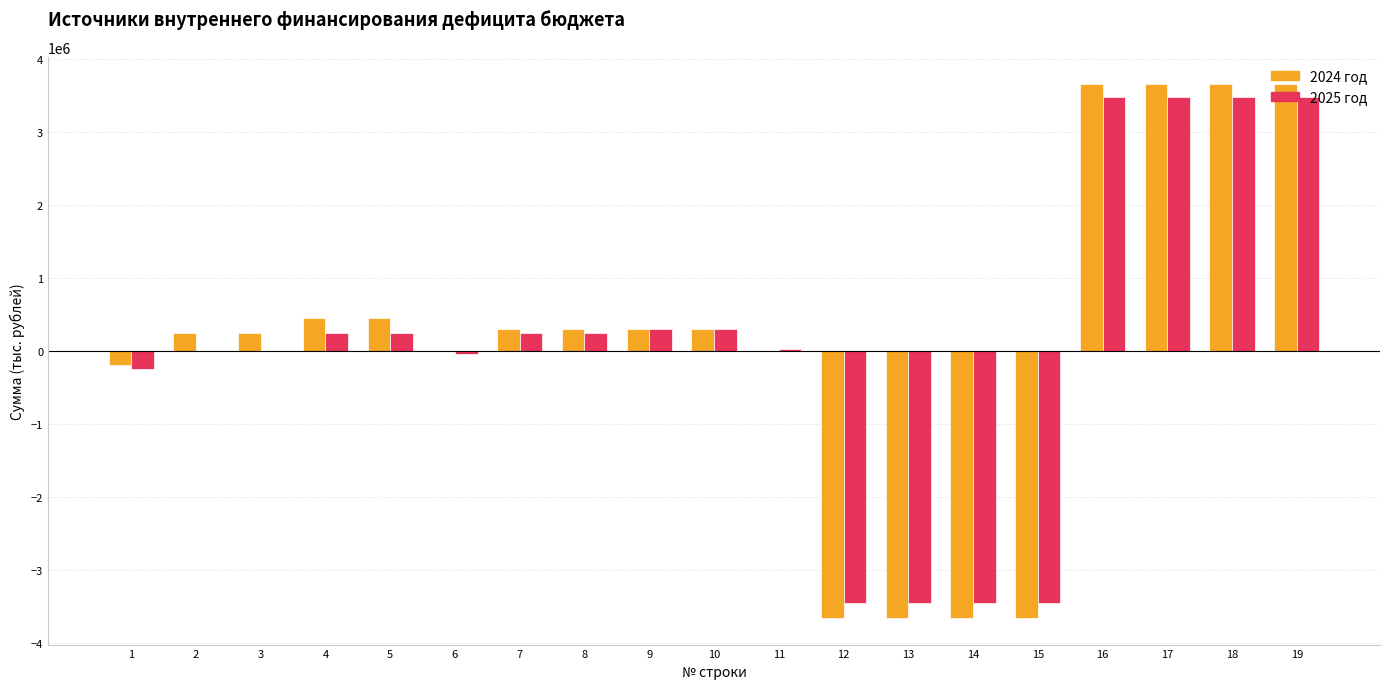

Is the value of 2024 год at 14 greater than the value of 2025 год at 3?

No